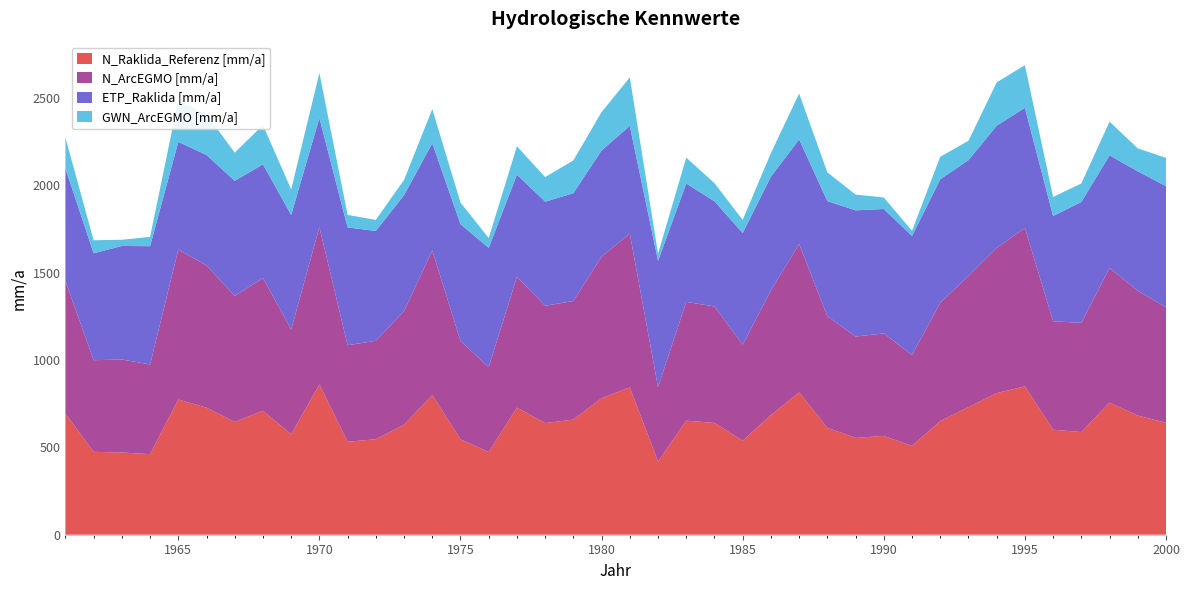

Reading left to right, list all the values displayed in this chart.

N_Raklida_Referenz [mm/a]: 693.6	474.6	470.8	461.5	773.7	727.3	646.0	709.5	575.6	860.6	532.2	547.0	629.6	799.5	546.4	473.5	728.0	639.2	659.3	781.7	843.5	419.3	653.2	640.1	538.3	685.2	814.7	612.5	554.5	565.9	508.2	650.9	730.8	810.8	849.3	601.4	587.8	756.4	682.2	641.3
N_ArcEGMO [mm/a]: 758.9	524.6	532.5	513.3	858.1	814.8	721.0	760.2	599.4	900.2	552.8	563.3	651.0	827.9	563.0	485.9	748.2	671.5	679.0	810.5	880.0	425.1	679.7	666.9	549.9	713.3	849.9	638.3	580.1	586.7	520.6	677.1	750.9	831.3	906.9	620.9	625.0	770.8	714.5	661.1
ETP_Raklida [mm/a]: 645.0	612.3	650.0	677.3	617.6	632.1	659.2	651.1	656.2	625.5	674.2	629.1	663.6	614.3	669.2	682.9	585.6	596.3	617.1	608.6	617.0	723.8	678.1	602.0	639.3	651.2	598.9	659.6	722.7	712.3	681.7	707.0	662.9	699.7	688.1	602.3	692.5	645.0	684.0	693.1
GWN_ArcEGMO [mm/a]: 175.6	74.5	35.5	53.2	238.6	232.5	161.4	224.7	145.2	257.7	71.8	63.2	87.5	195.0	123.0	56.2	162.3	140.7	187.8	219.1	277.6	40.9	148.2	103.8	74.9	135.6	262.6	164.3	90.2	66.0	29.6	129.1	110.9	248.0	244.2	109.2	106.0	193.0	131.3	162.0